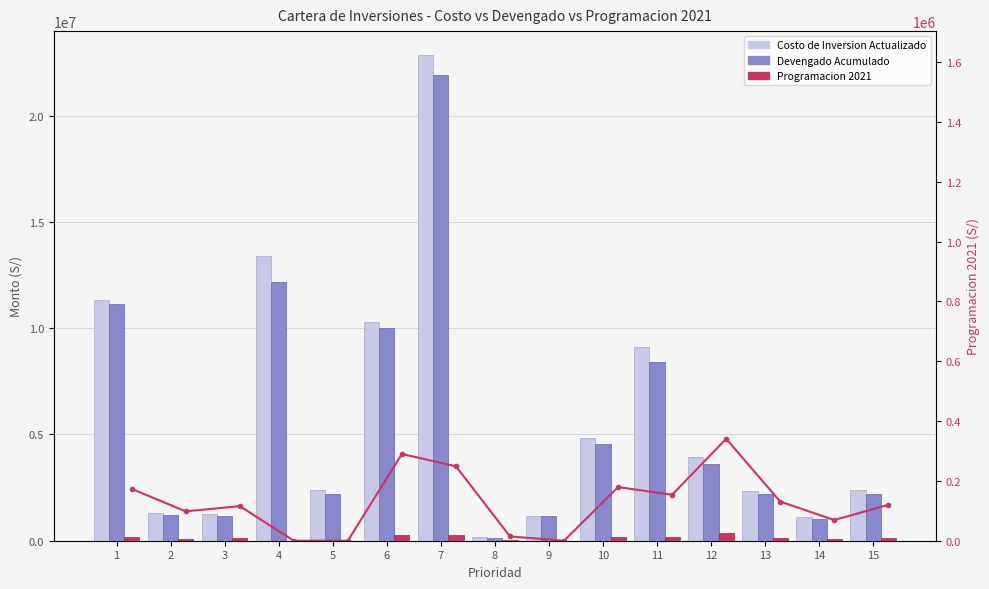

Is the value of Prog. 2021 (linea) at 9 greater than the value of Devengado Acumulado at 5?

No